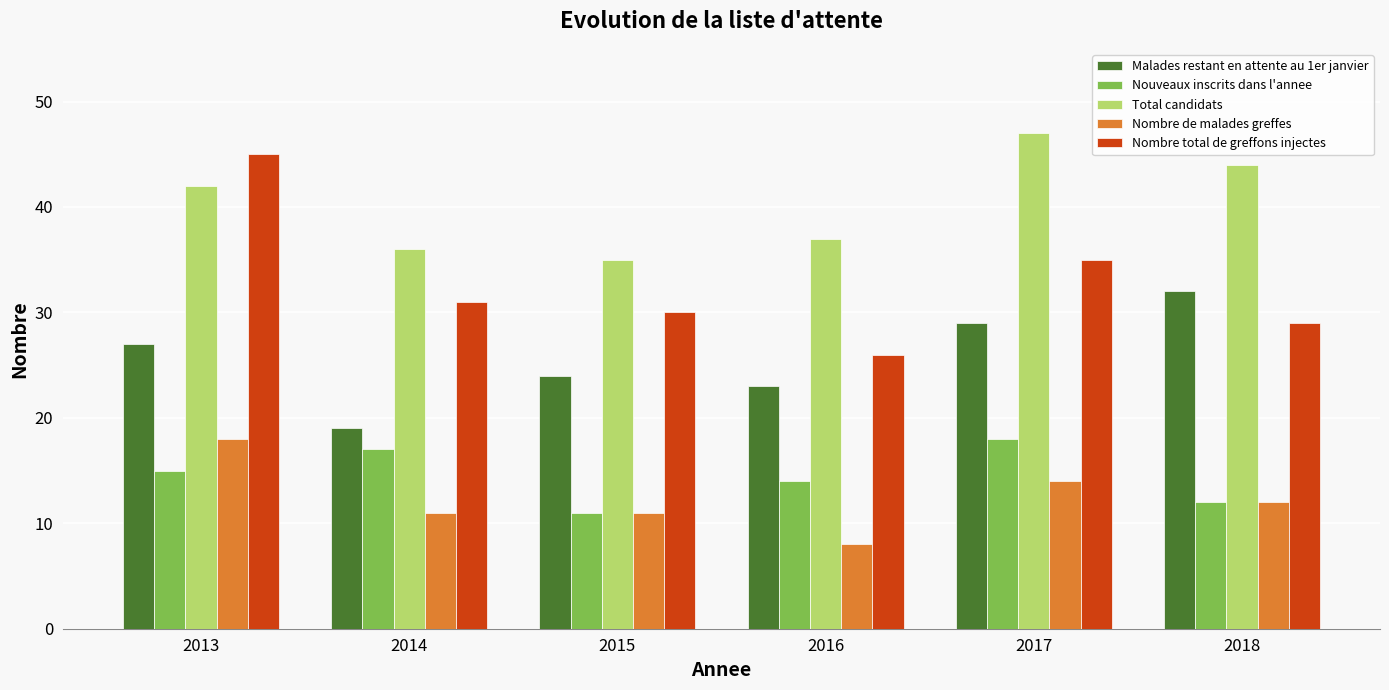

Reading right to left, transcribe all the data shown in this chart.

Malades restant en attente au 1er janvier: 2018=32	2017=29	2016=23	2015=24	2014=19	2013=27
Nouveaux inscrits dans l'annee: 2018=12	2017=18	2016=14	2015=11	2014=17	2013=15
Total candidats: 2018=44	2017=47	2016=37	2015=35	2014=36	2013=42
Nombre de malades greffes: 2018=12	2017=14	2016=8	2015=11	2014=11	2013=18
Nombre total de greffons injectes: 2018=29	2017=35	2016=26	2015=30	2014=31	2013=45